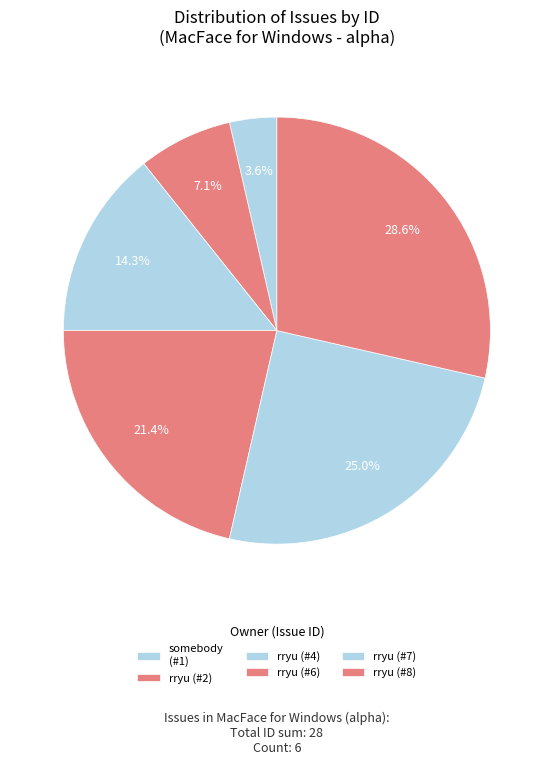

How many slices are in this pie chart?

6